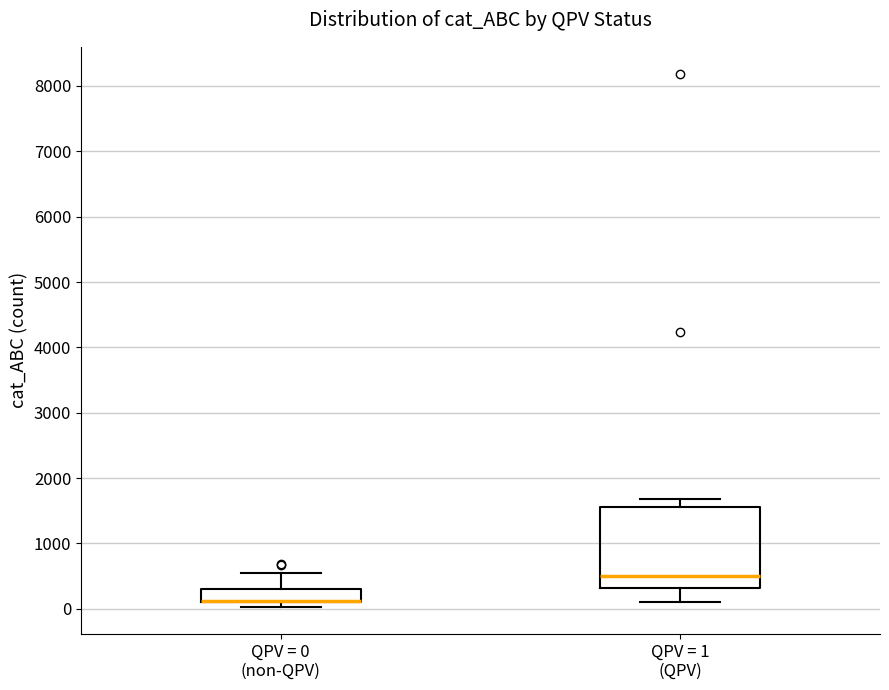

Reading left to right, read every box against the y-axis: the position of its median line, the range the box covers, and the ends of its whiskers. The values are not printed on the chart, so give them approximately, as read against the axis.

QPV = 0 (non-QPV): median 100 (drawn on the box's lower edge), box 100 to 300, whiskers 0 to 500
QPV = 1 (QPV): median 500, box 300 to 1600, whiskers 100 to 1700